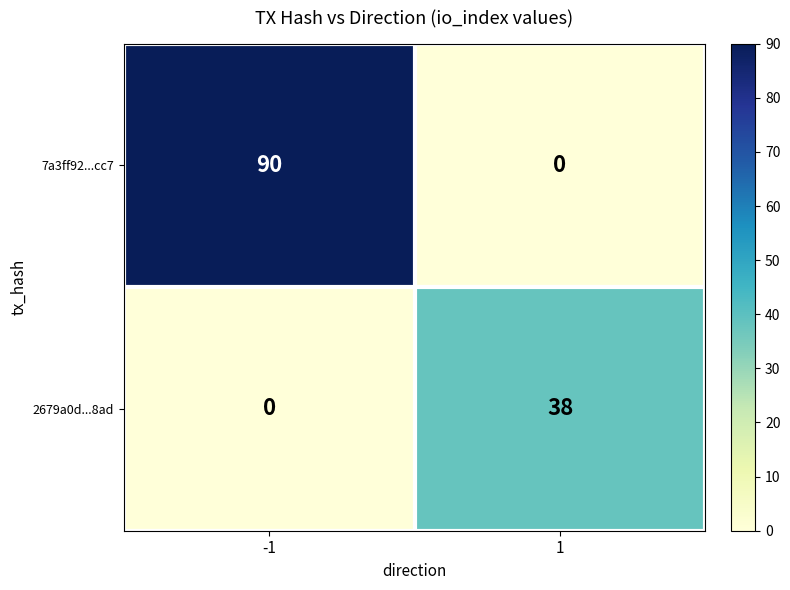

Rank the series by their average value, from lowest to highest.

2679a0d...8ad, 7a3ff92...cc7